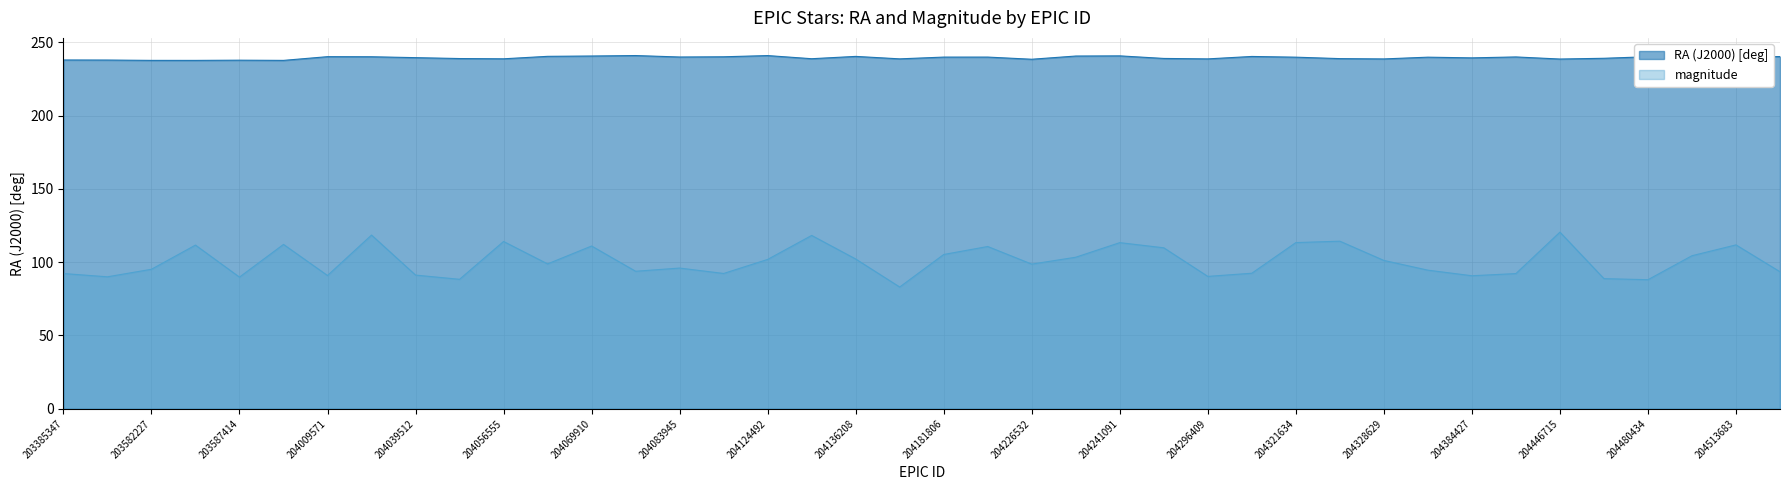

What is the approximate value of RA (J2000) [deg] at 204295043?

239.1